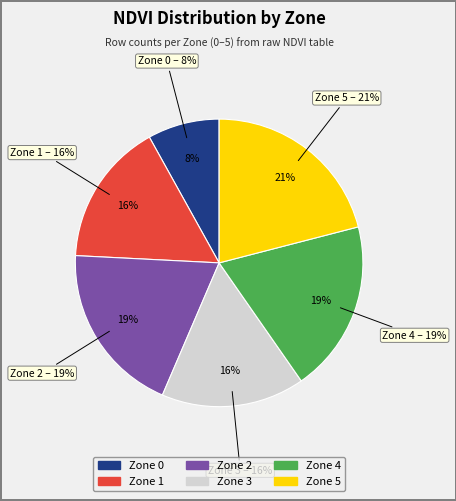

To the nearest percent, what portion does Zone 1 represent?

16%